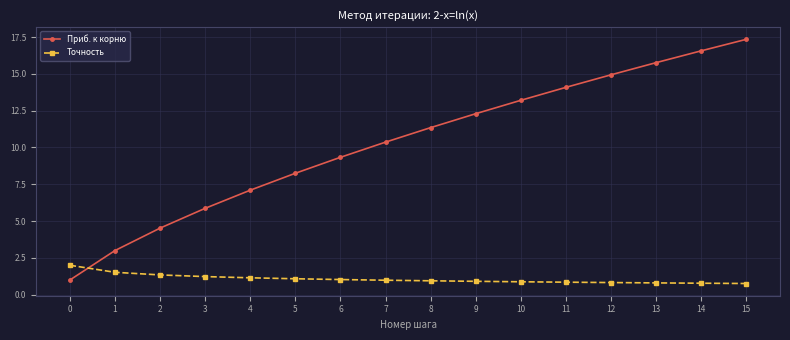

Which series has the largest total across all categories?

Приб. к корню